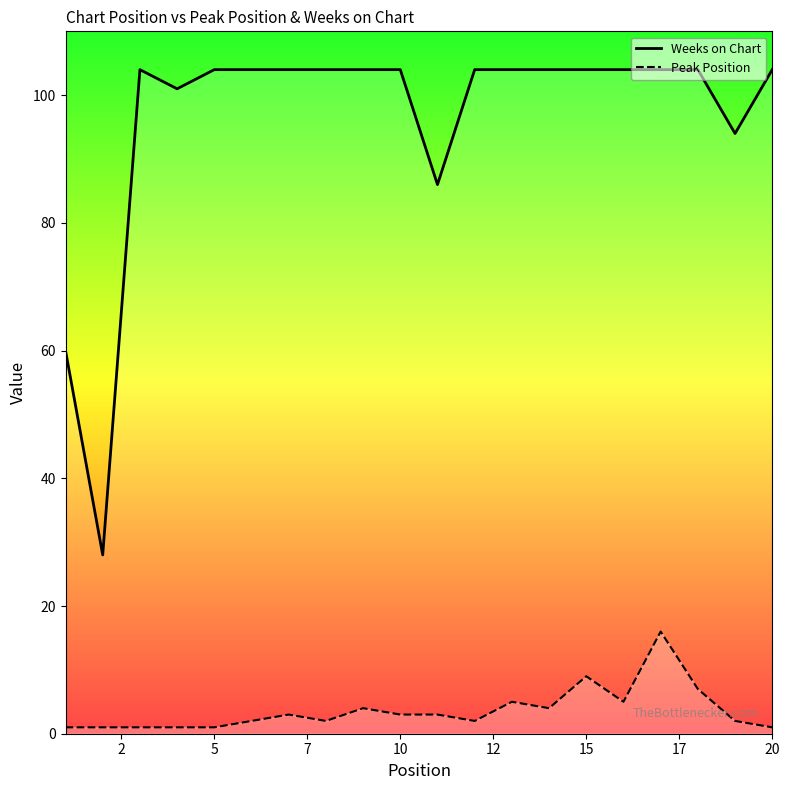

Reading left to right, list all the values displayed in this chart.

Weeks on Chart: 60	28	104	101	104	104	104	104	104	104	86	104	104	104	104	104	104	104	94	104
Peak Position: 1	1	1	1	1	2	3	2	4	3	3	2	5	4	9	5	16	7	2	1